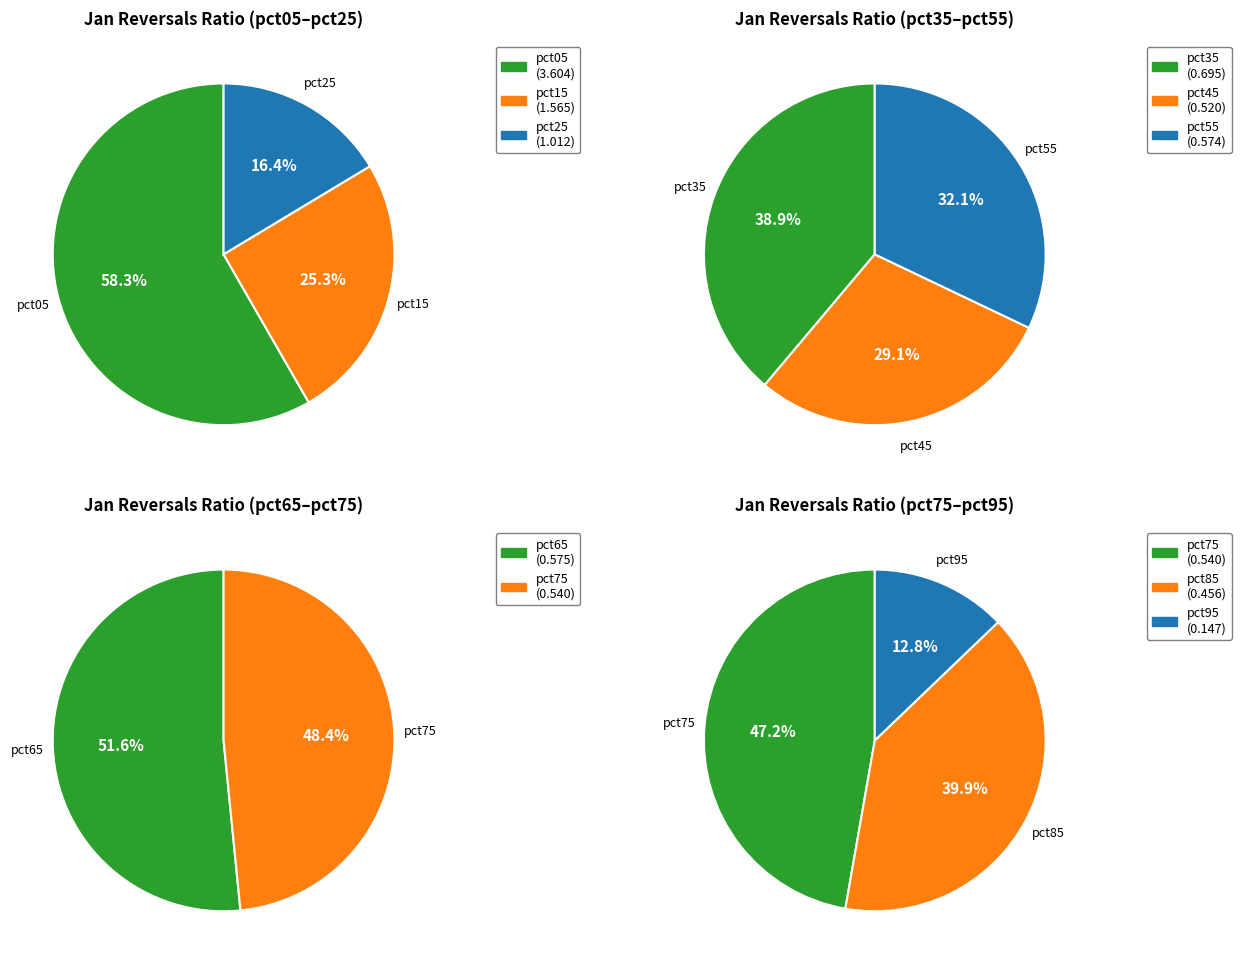

What is the largest slice in the pie chart?

pct05